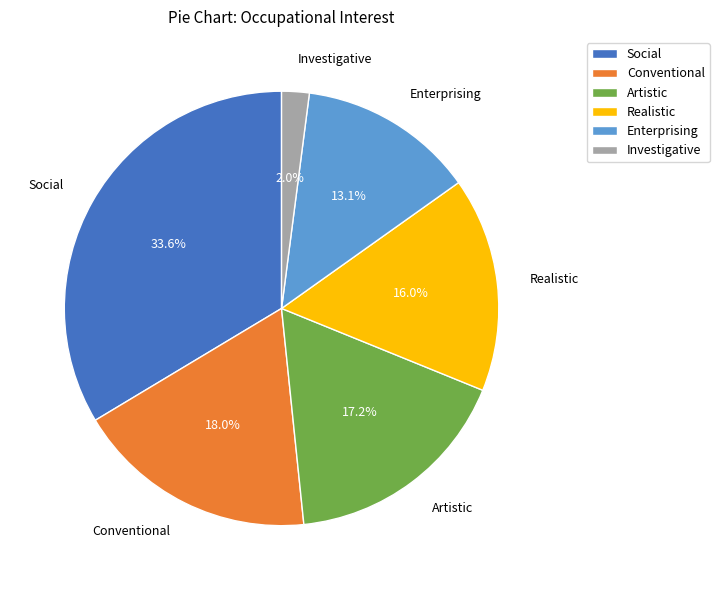

How many segments does this pie chart have?

6